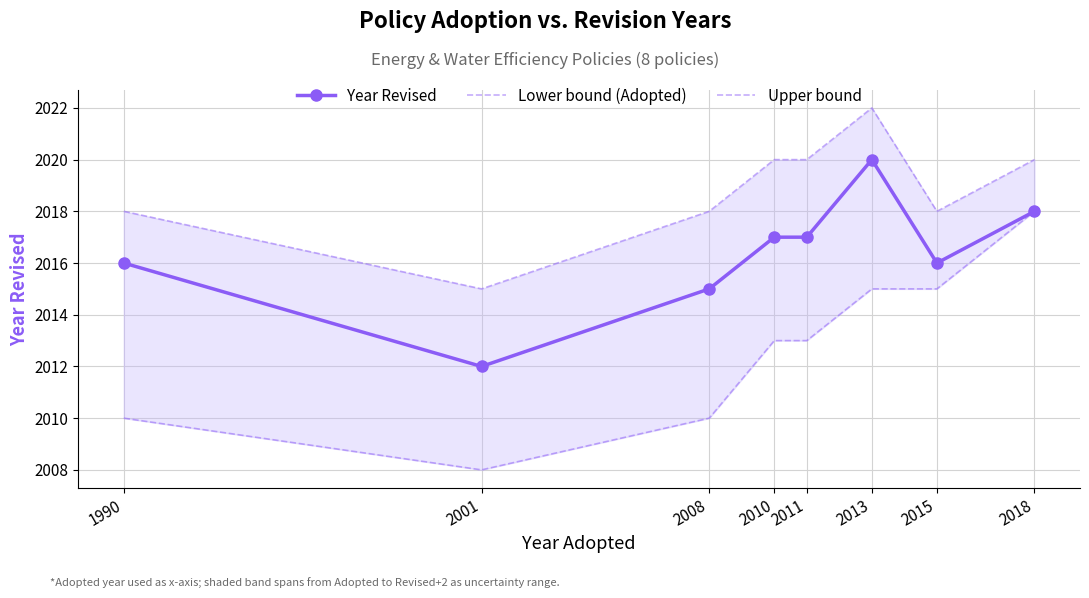

True or false: Lower bound (Adopted) and Year Revised cross at least once.

False